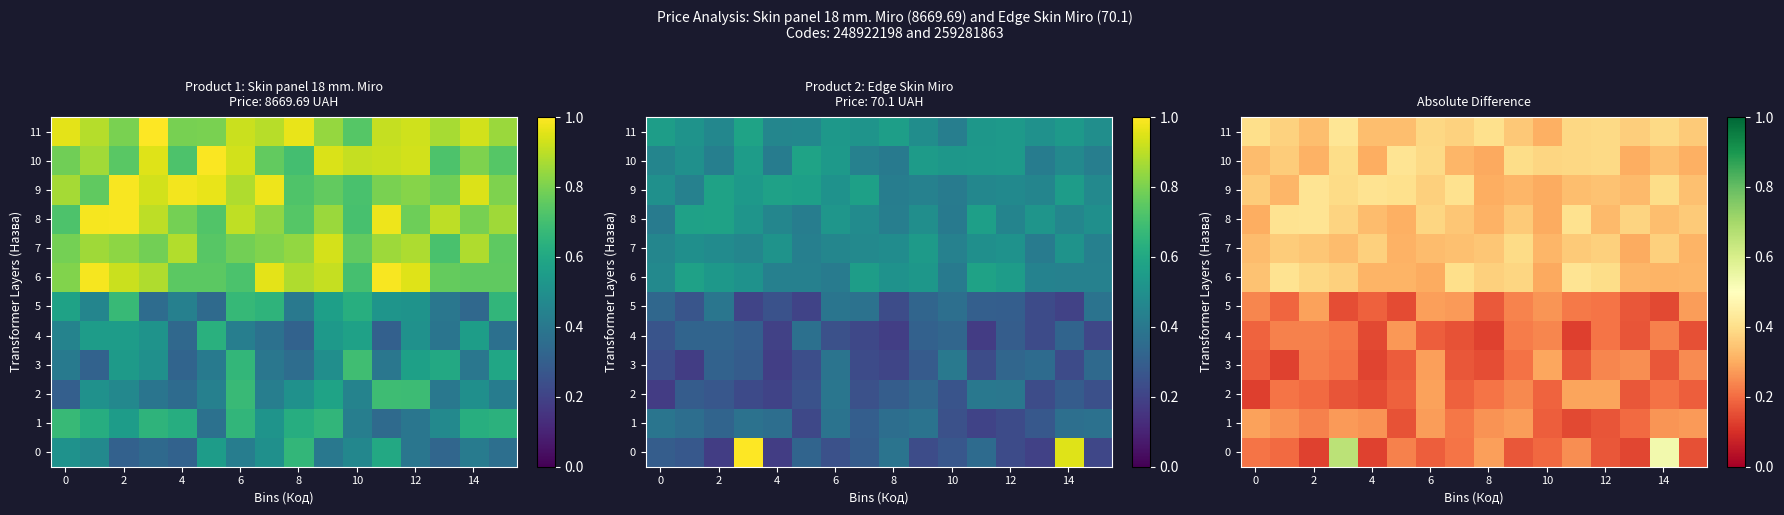

The 7 series shows 0.3 at 2. True or false?

True